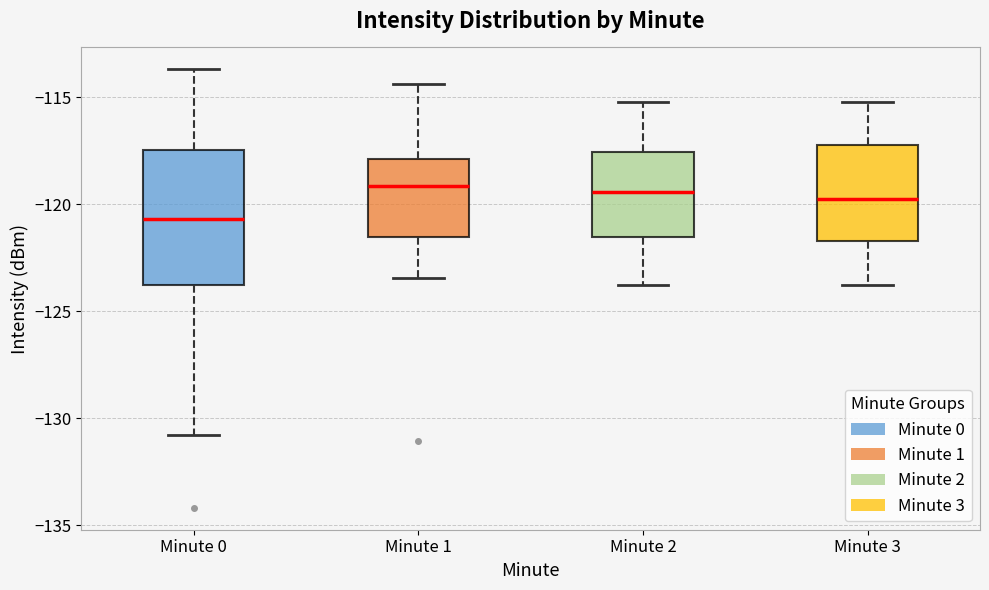

Reading left to right, transcribe this box plot: for each box, give where its median line is, the range the box spans, and where its two whiskers end, as read against the y-axis. The values are not printed on the chart, so give them approximately, as read against the axis.

Minute 0: median -120.5, box -124.0 to -117.5, whiskers -131.0 to -113.5
Minute 1: median -119.0, box -121.5 to -118.0, whiskers -123.5 to -114.5
Minute 2: median -119.5, box -121.5 to -117.5, whiskers -124.0 to -115.0
Minute 3: median -119.5, box -121.5 to -117.0, whiskers -124.0 to -115.0